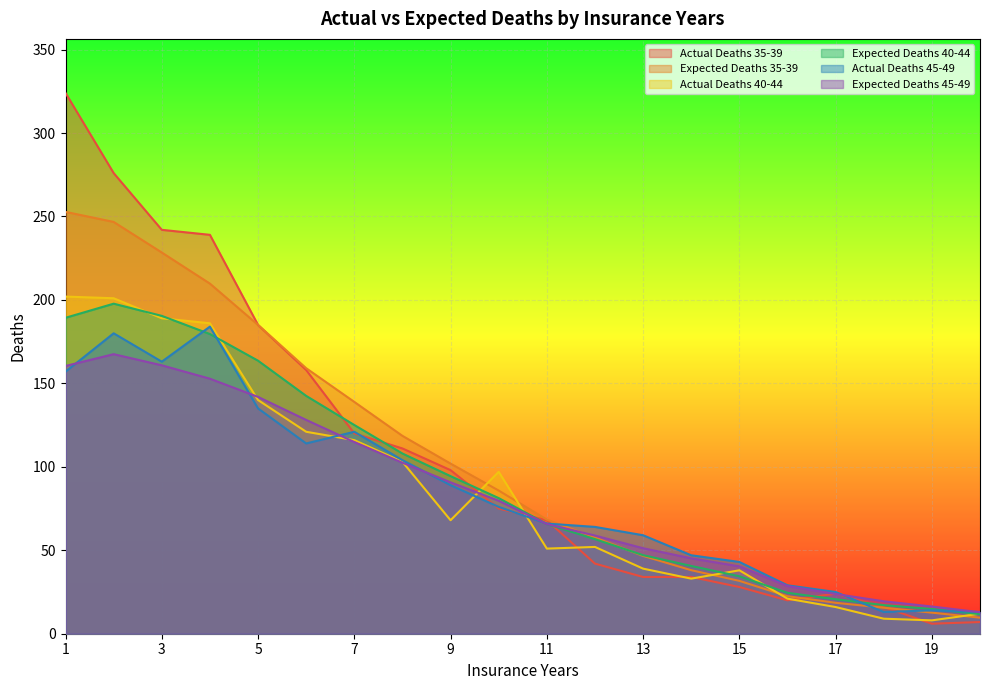

Reading left to right, list all the values displayed in this chart.

Actual Deaths 35-39: 324.0	276.0	242.0	239.0	185.0	158.0	120.0	111.0	98.0	75.0	68.0	42.0	34.0	34.0	28.0	20.0	24.0	16.0	6.0	7.0
Expected Deaths 35-39: 252.8	246.7	228.4	209.8	185.0	159.1	138.9	118.5	101.9	85.8	68.4	57.6	46.6	38.1	31.7	22.5	18.5	15.6	12.6	9.6
Actual Deaths 40-44: 202.0	201.0	189.0	186.0	140.0	121.0	116.0	103.0	68.0	97.0	51.0	52.0	39.0	33.0	38.0	21.0	16.0	9.0	8.0	12.0
Expected Deaths 40-44: 189.3	197.8	190.4	179.6	163.6	142.5	125.0	108.0	94.4	81.3	65.7	56.7	47.1	40.6	34.4	24.5	20.7	17.1	14.8	11.7
Actual Deaths 45-49: 157.0	180.0	163.0	184.0	135.0	114.0	121.0	104.0	89.0	76.0	66.0	64.0	59.0	47.0	43.0	29.0	25.0	13.0	14.0	13.0
Expected Deaths 45-49: 160.4	167.5	160.8	152.8	141.9	128.1	114.9	102.5	90.7	79.7	65.7	58.8	51.2	45.2	40.4	28.6	23.8	19.4	16.3	12.9